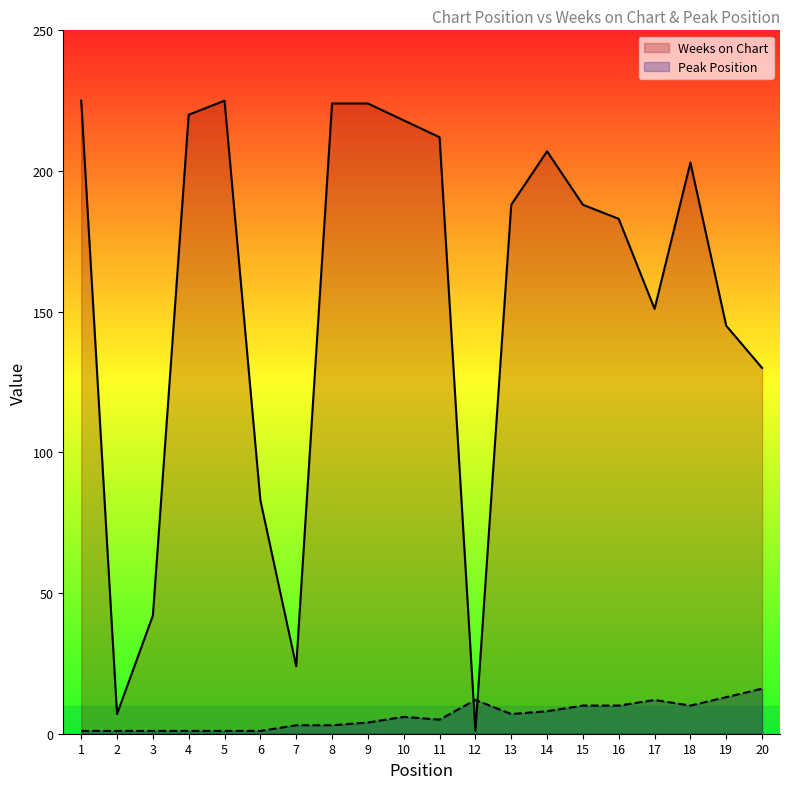

What is the value of the Weeks on Chart point at the 20th from the left?

130